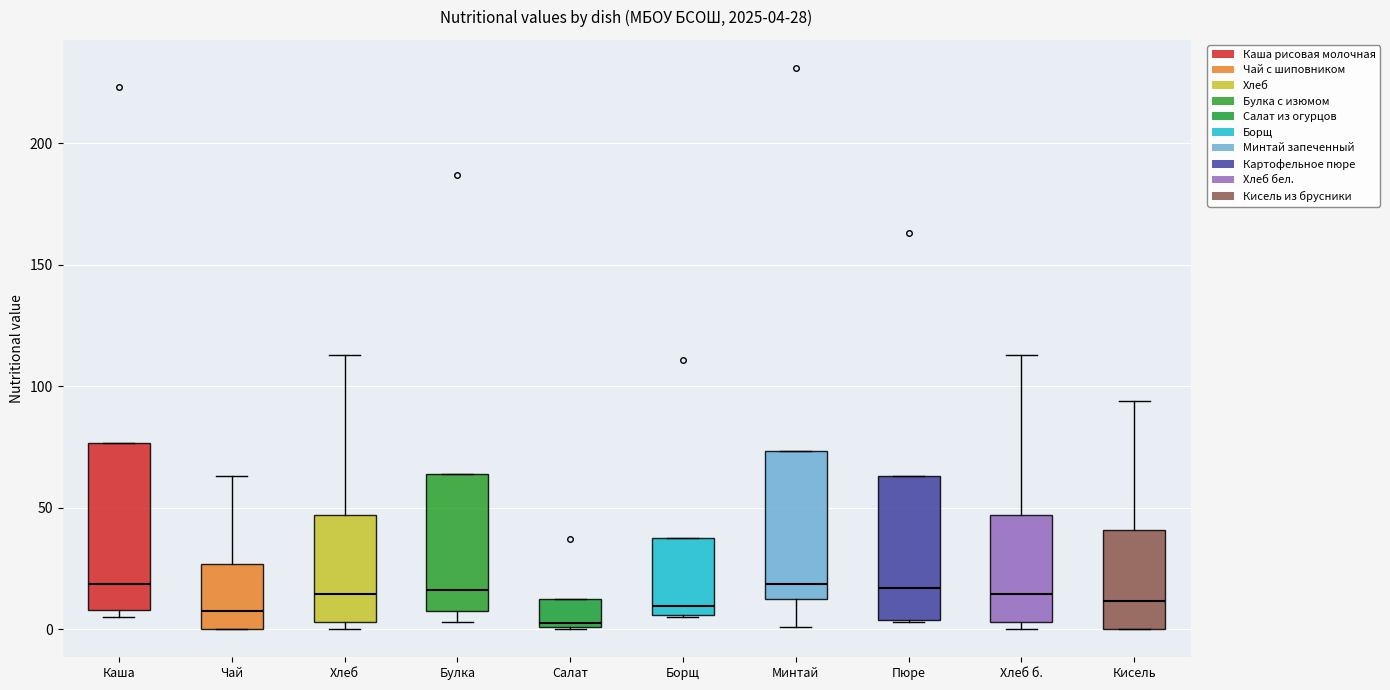

Which box has the lowest median line?

Салат